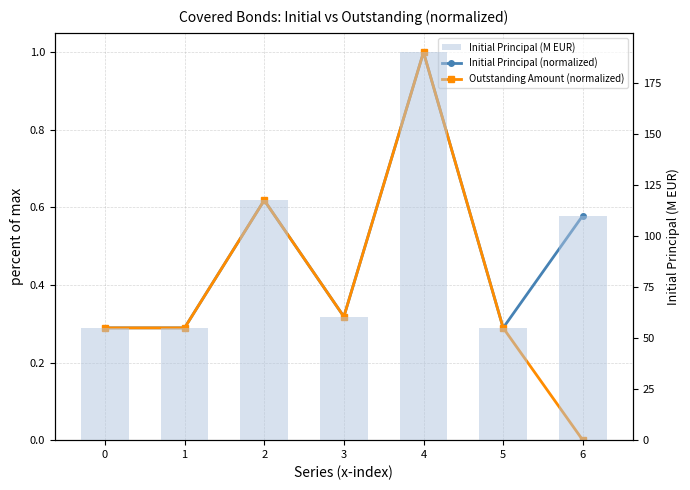

What is the spread (max minus min) of values at 6?

110.0